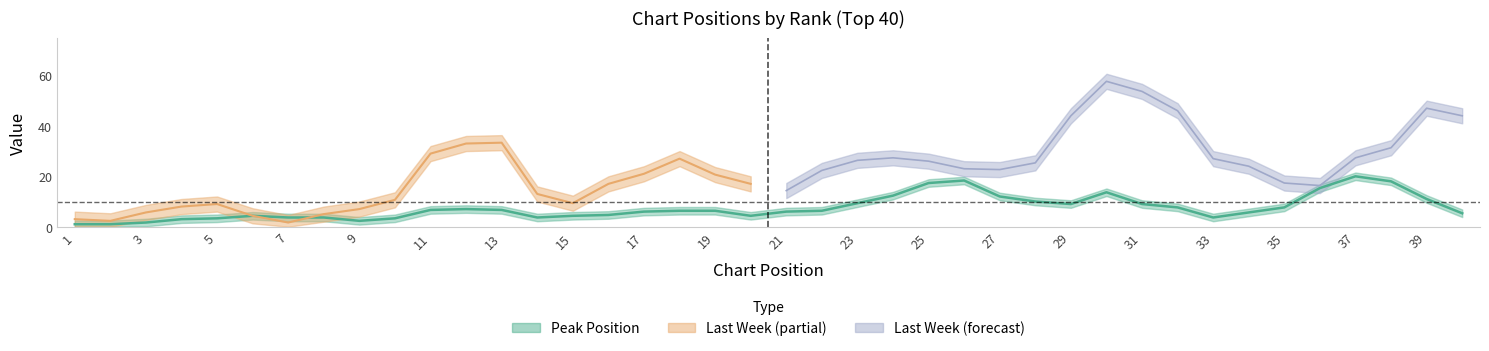

What is the sum of all Last Week values?

900